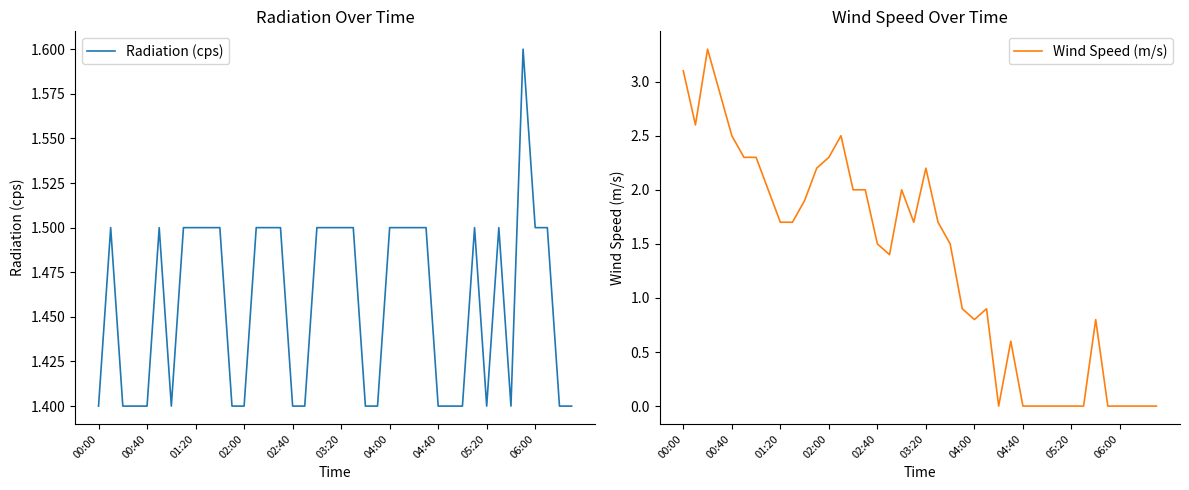

Which series has the largest total across all categories?

Radiation (cps)